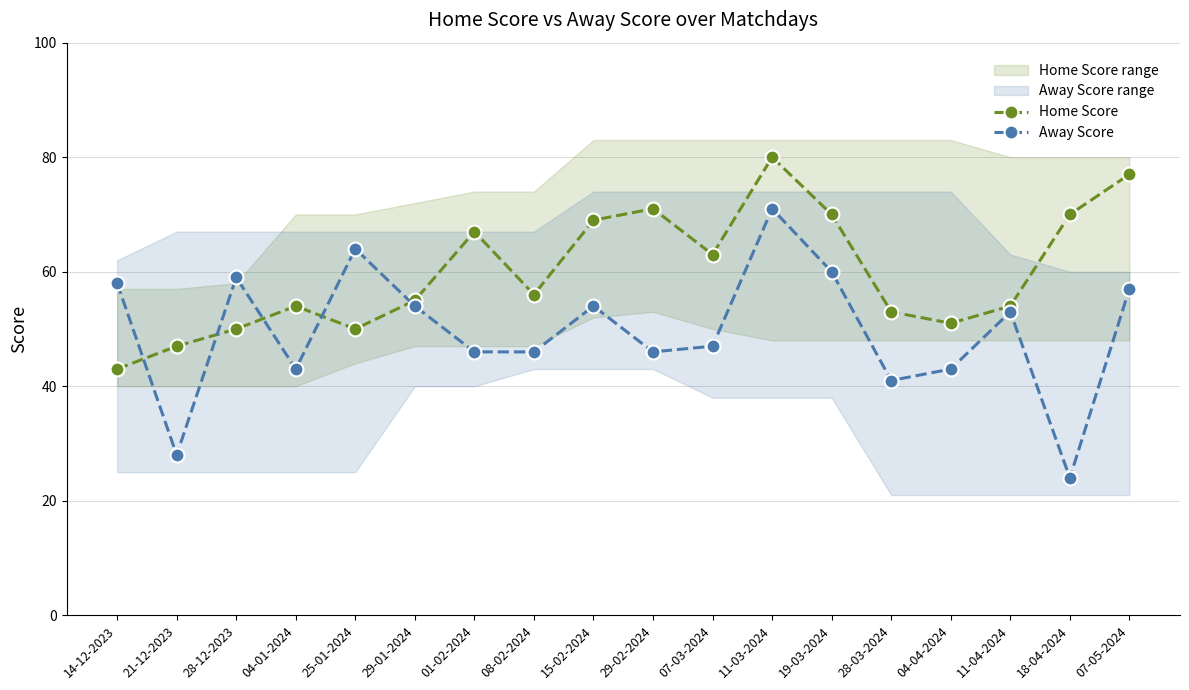

Reading left to right, extract all data points from this chart.

Home Score: 14-12-2023=43	21-12-2023=47	28-12-2023=50	04-01-2024=54	25-01-2024=50	29-01-2024=55	01-02-2024=67	08-02-2024=56	15-02-2024=69	29-02-2024=71	07-03-2024=63	11-03-2024=80	19-03-2024=70	28-03-2024=53	04-04-2024=51	11-04-2024=54	18-04-2024=70	07-05-2024=77
Away Score: 14-12-2023=58	21-12-2023=28	28-12-2023=59	04-01-2024=43	25-01-2024=64	29-01-2024=54	01-02-2024=46	08-02-2024=46	15-02-2024=54	29-02-2024=46	07-03-2024=47	11-03-2024=71	19-03-2024=60	28-03-2024=41	04-04-2024=43	11-04-2024=53	18-04-2024=24	07-05-2024=57